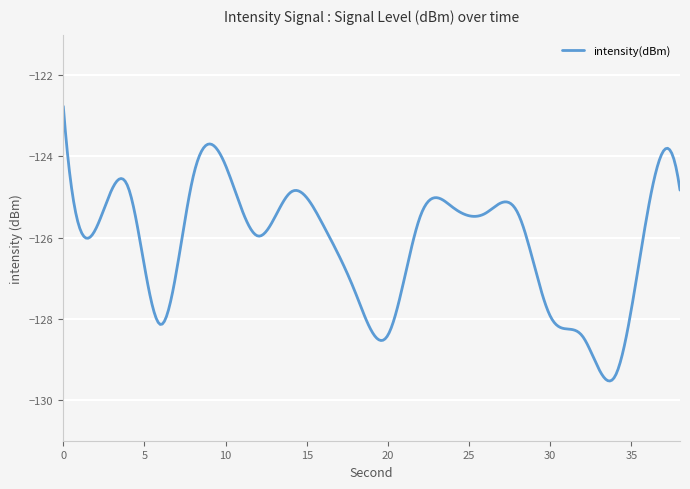

What is the smallest value displayed?

-129.5